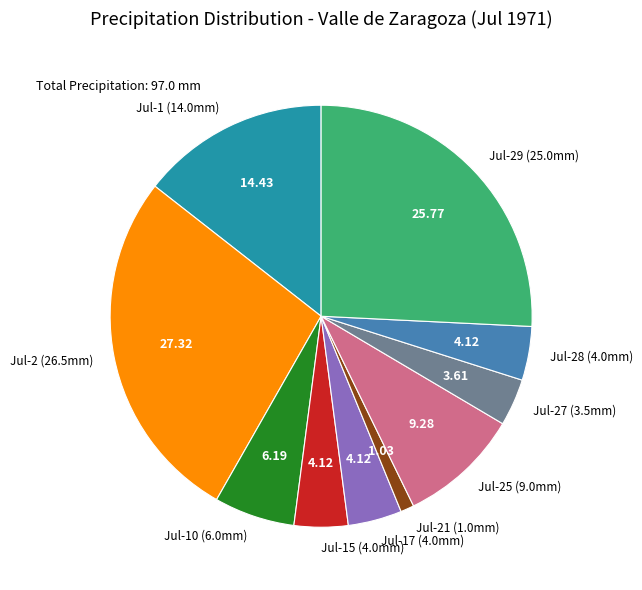

Is there any slice that represents more than half of the pie?

No